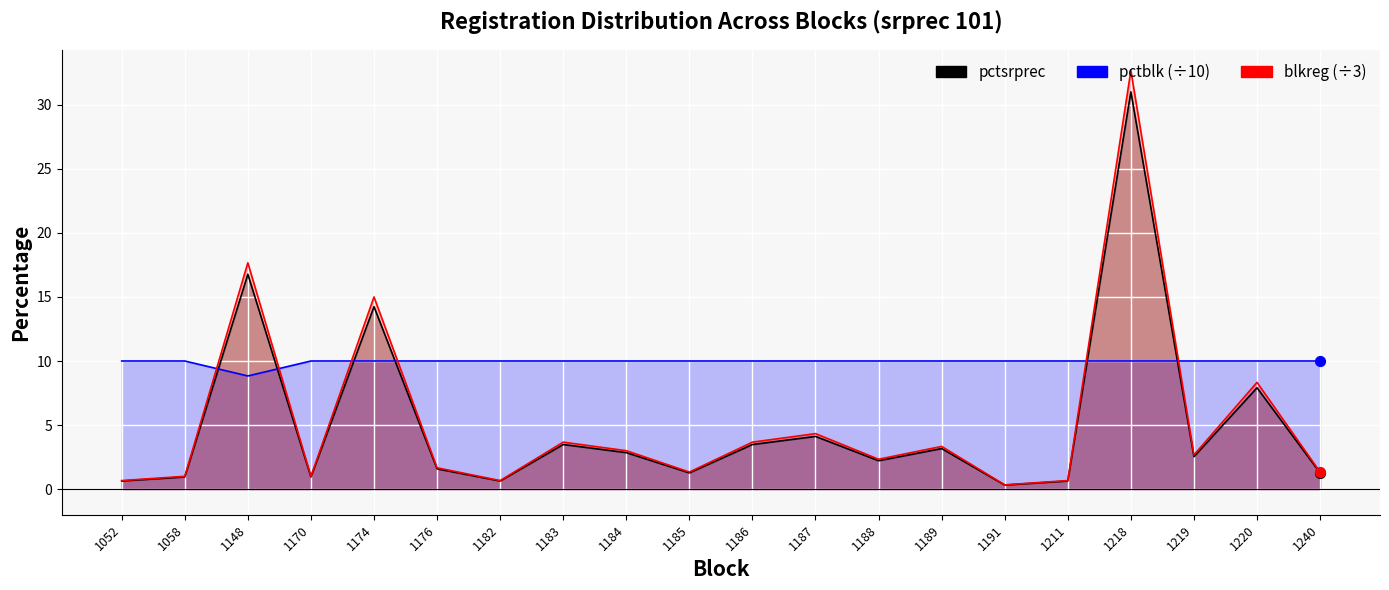

At which category is the sum across all series the highest?

1218